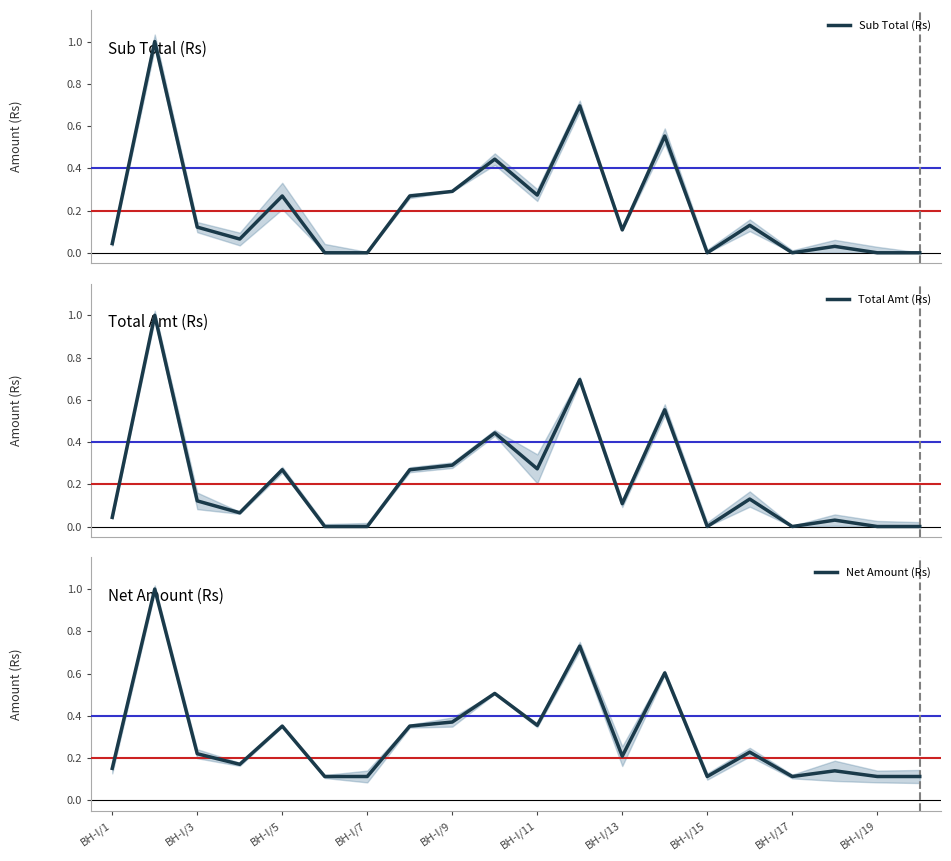

How many series are shown in this chart?

3